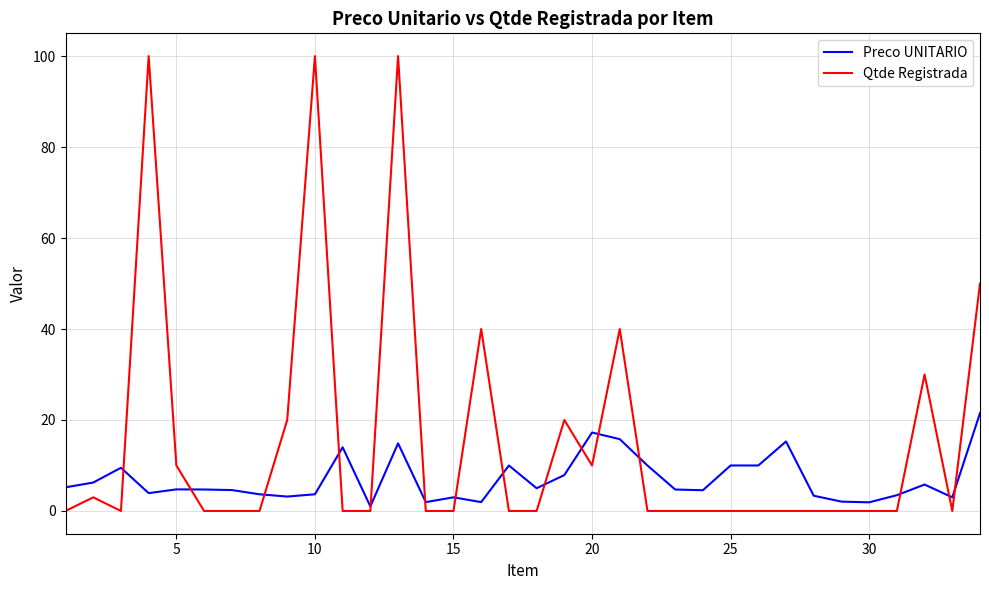

List the series in order of their overall mean, highest first.

Qtde Registrada, Preco UNITARIO